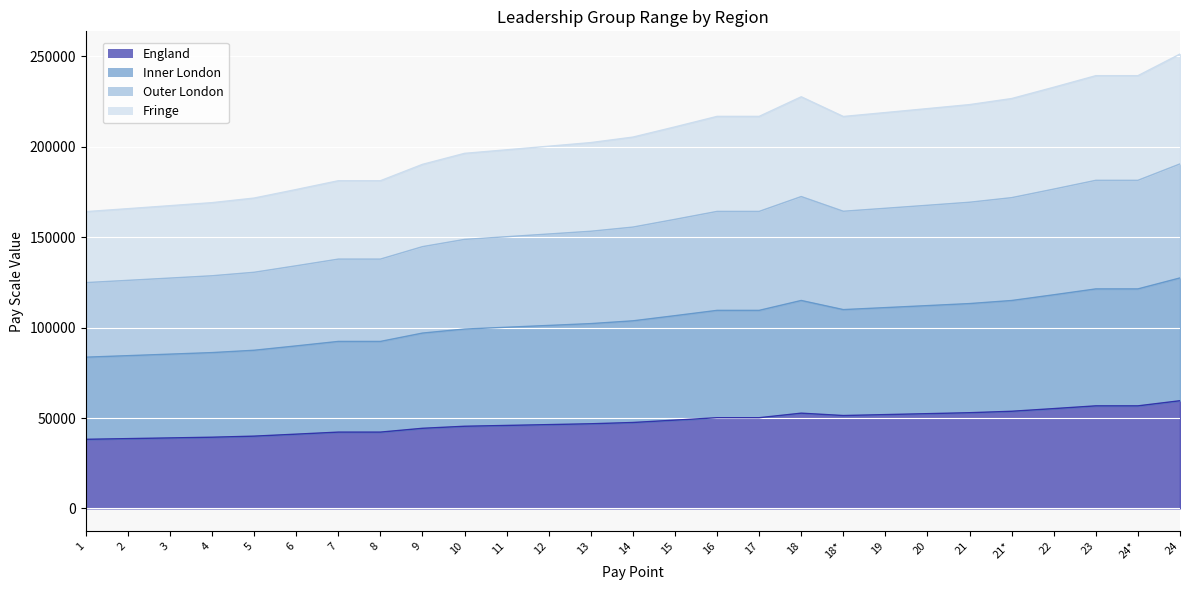

Rank the categories by Outer London value from lowest to highest.

1, 2, 3, 4, 5, 6, 7, 8, 9, 10, 11, 12, 13, 14, 15, 16, 17, 18*, 19, 20, 21, 21*, 18, 22, 23, 24*, 24